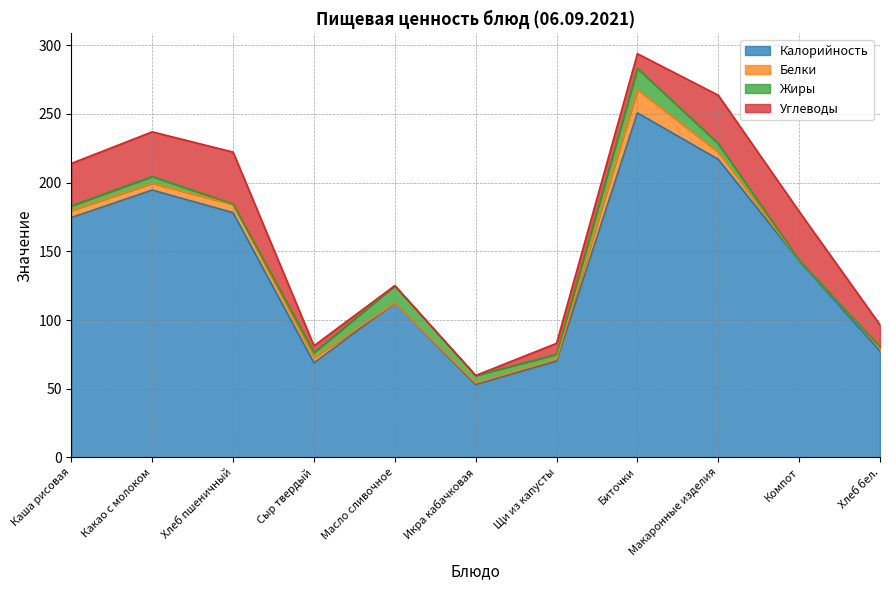

In Белки, how many points are lower than both neighbors (excluding endpoints)?

3